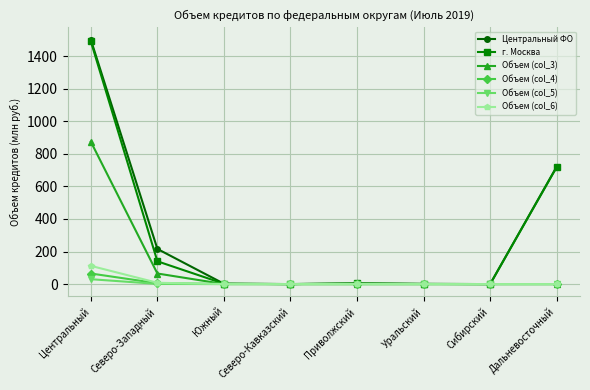

What is the label of the 5th point from the right?

Северо-Кавказский